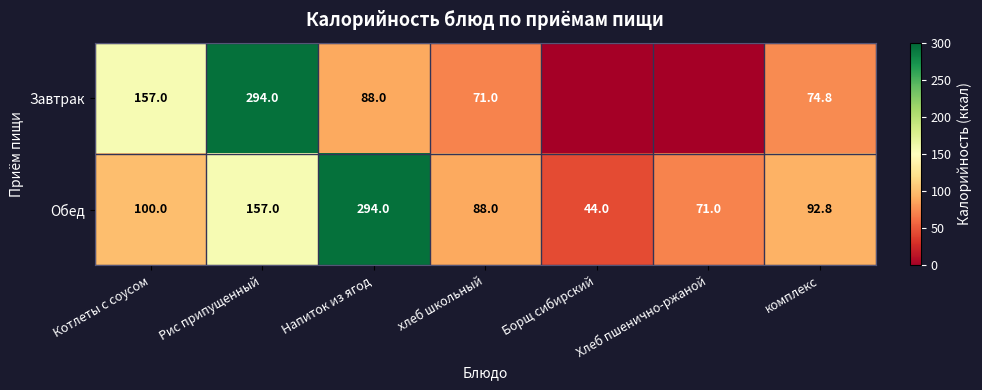

How many distinct data groups are displayed?

2